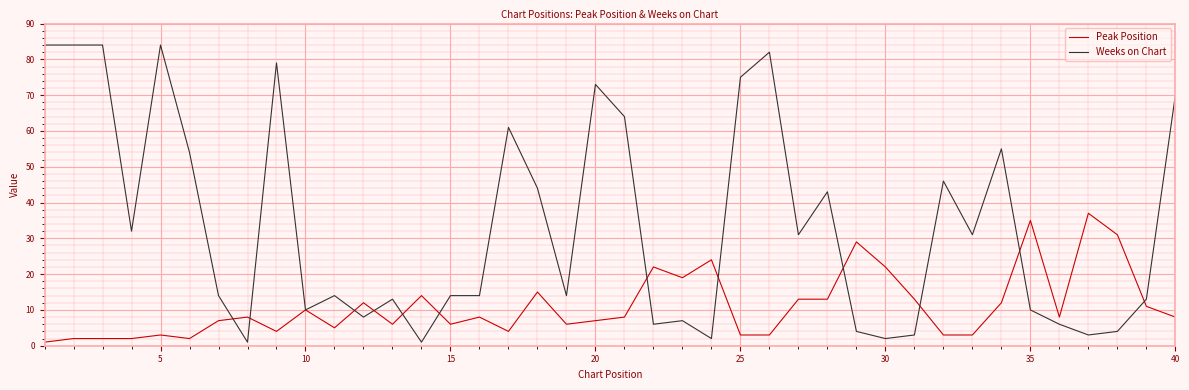

List the series in order of their overall mean, highest first.

Weeks on Chart, Peak Position